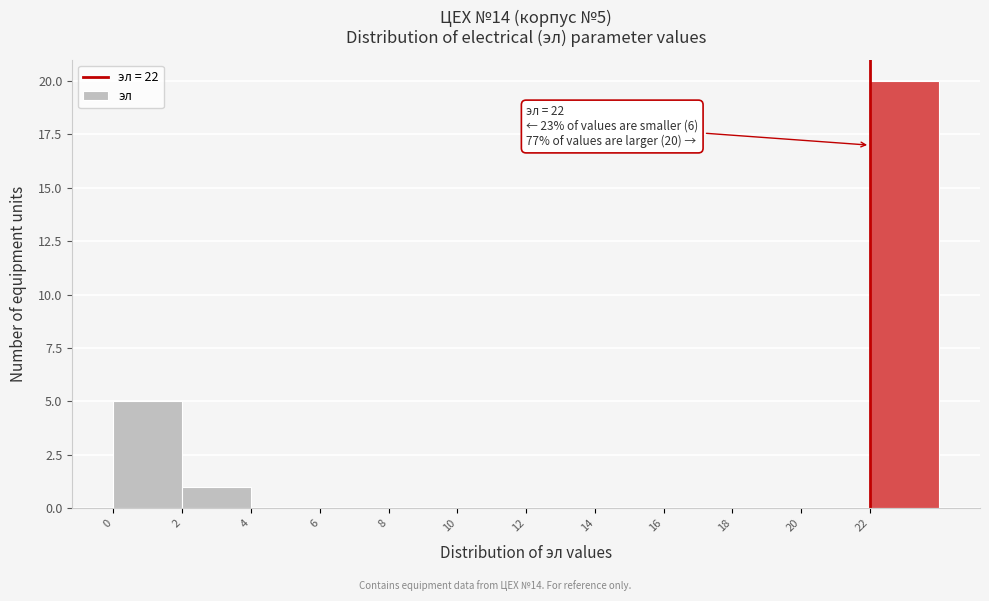

Over which range of the x-axis is the bar tallest?

22 to 24